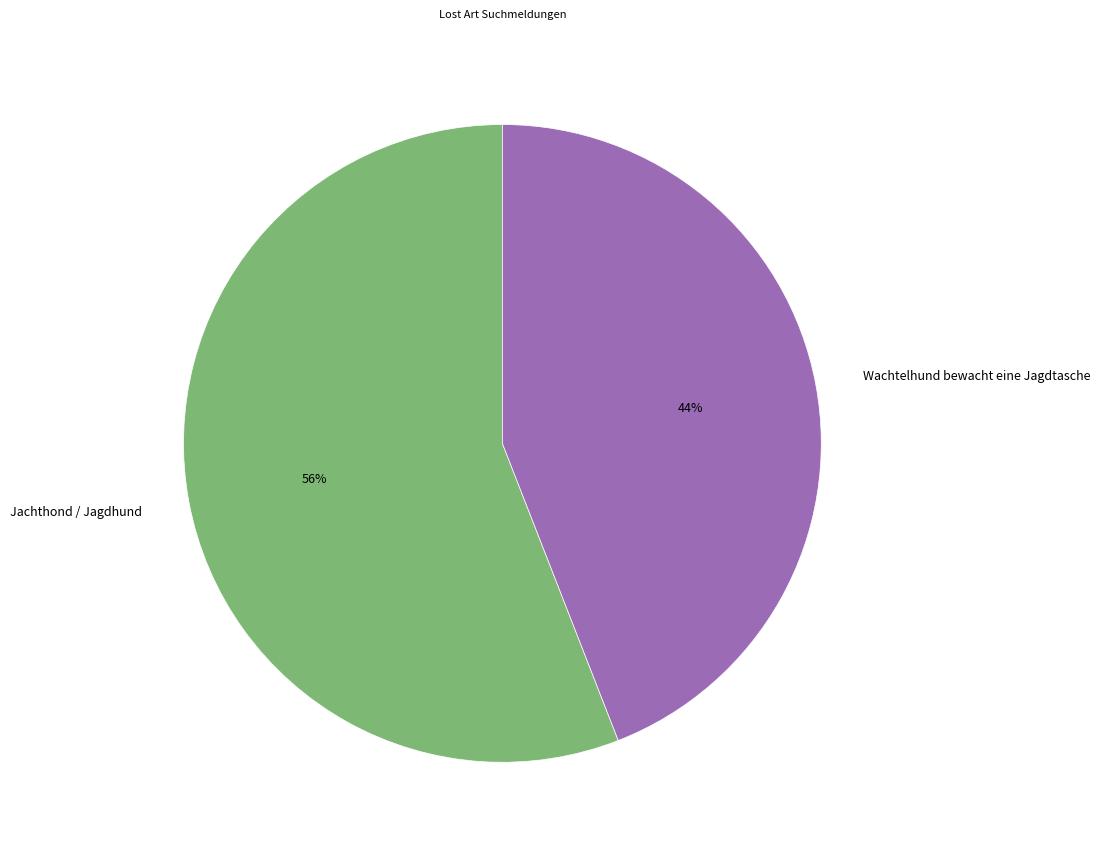

What is the largest slice in the pie chart?

Jachthond / Jagdhund